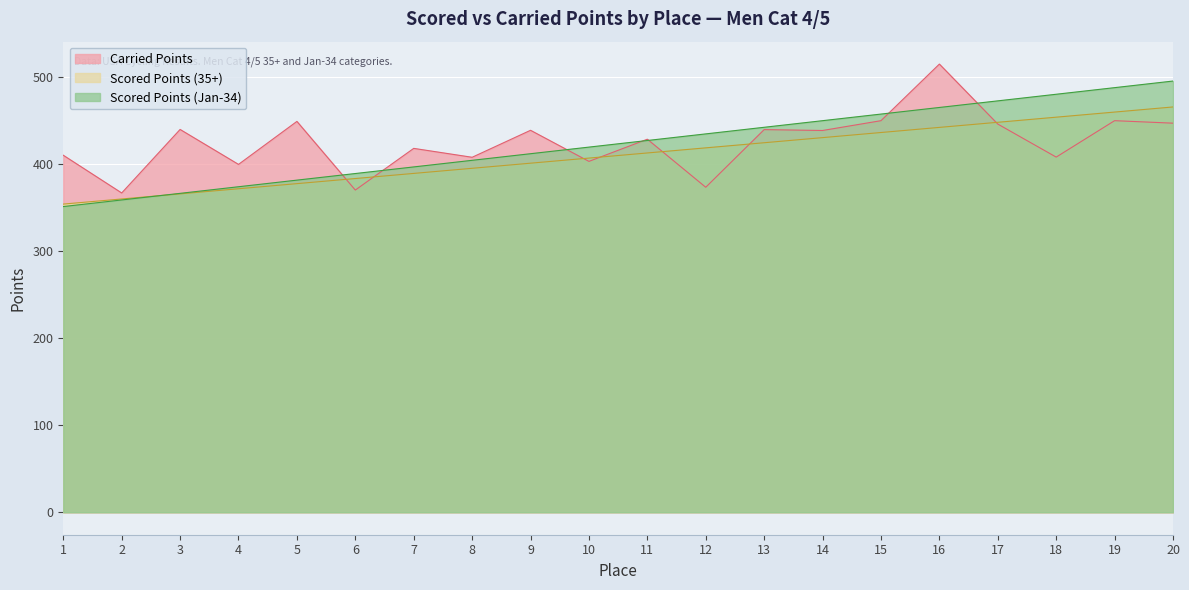

Reading right to left, extract all data points from this chart.

Scored Points: 465.8	459.9	454.0	448.2	442.3	436.4	430.5	424.7	418.8	412.9	407.0	401.2	395.3	389.4	383.5	377.7	371.8	365.9	360.0	354.2
Carried Points: 447.1	450.0	408.1	446.1	515.0	450.0	438.7	439.7	373.5	428.7	403.2	438.9	407.9	418.2	370.3	449.2	399.8	439.9	366.9	410.3
Jan-34 Scored Points: 495.5	488.0	480.4	472.8	465.2	457.6	450.0	442.4	434.8	427.2	419.6	412.0	404.5	396.9	389.3	381.7	374.1	366.5	358.9	351.3